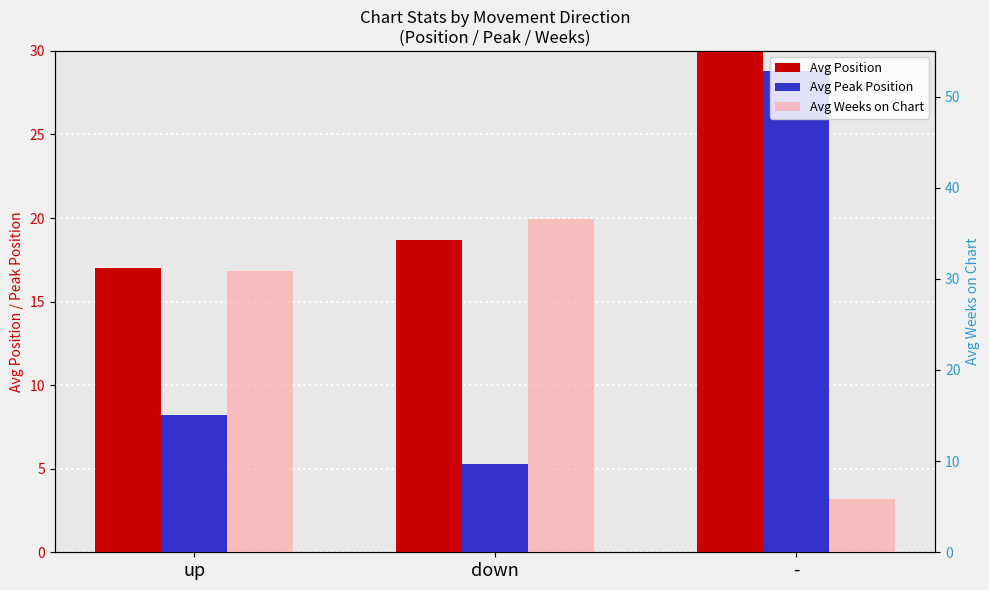

Which category has the lowest value across all series?

down